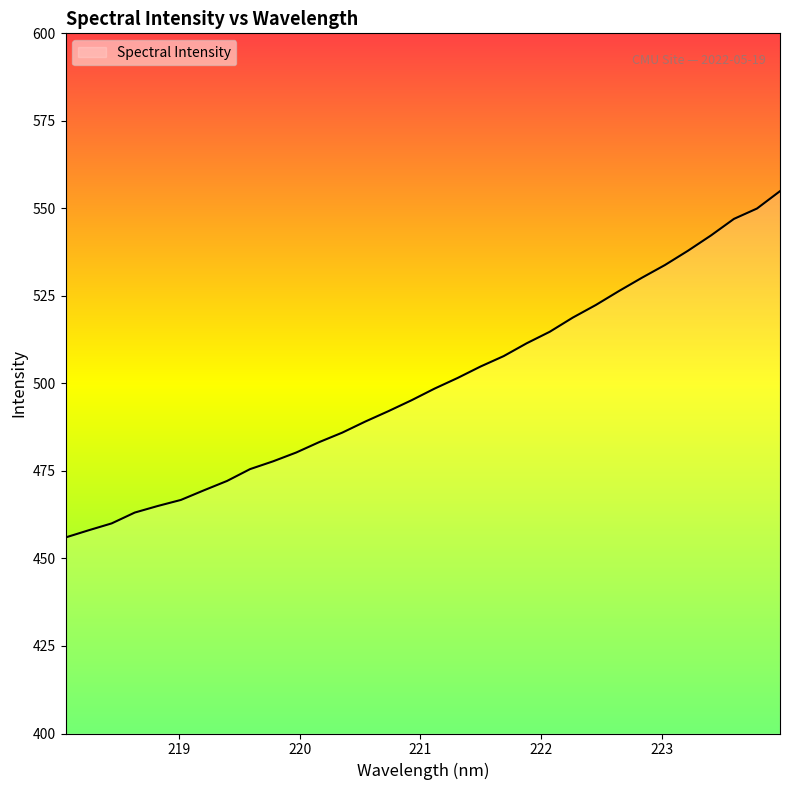

How many categories are shown in the chart?

32